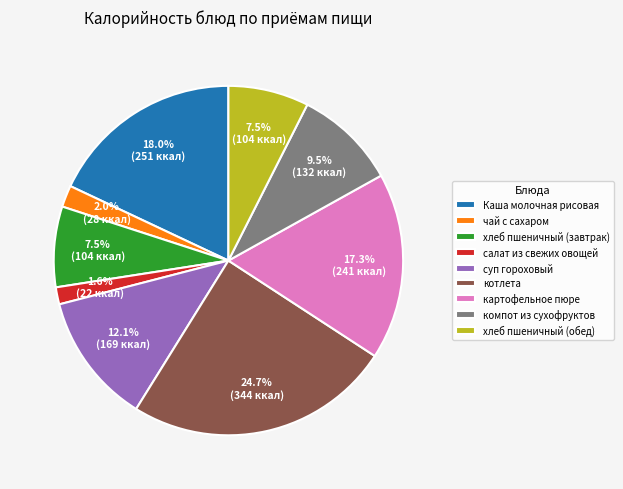

Approximately how many times larger is the value at Каша молочная рисовая compared to хлеб пшеничный (завтрак)?

2.4